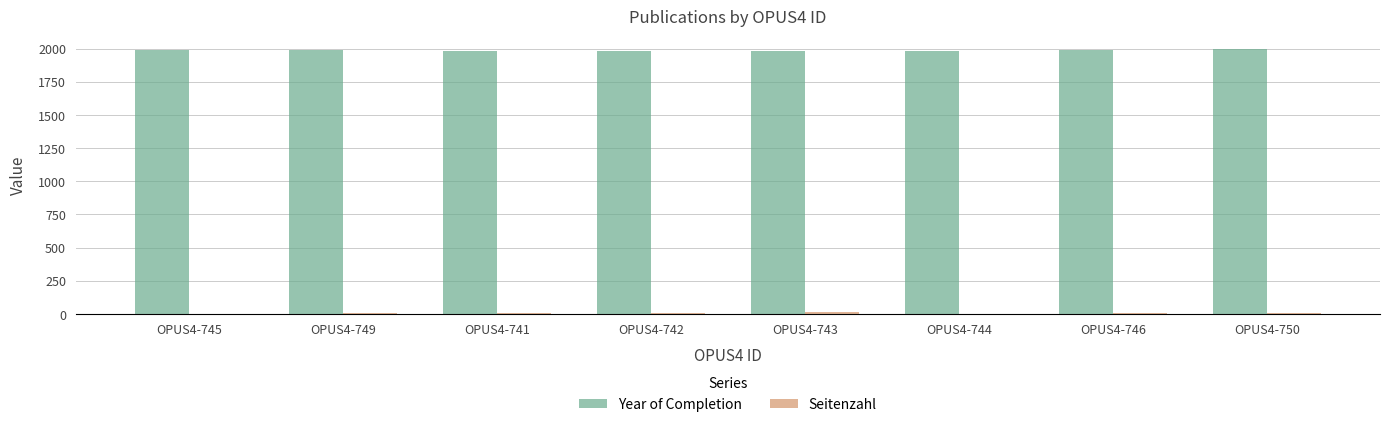

What is the maximum value shown in the chart?

1993